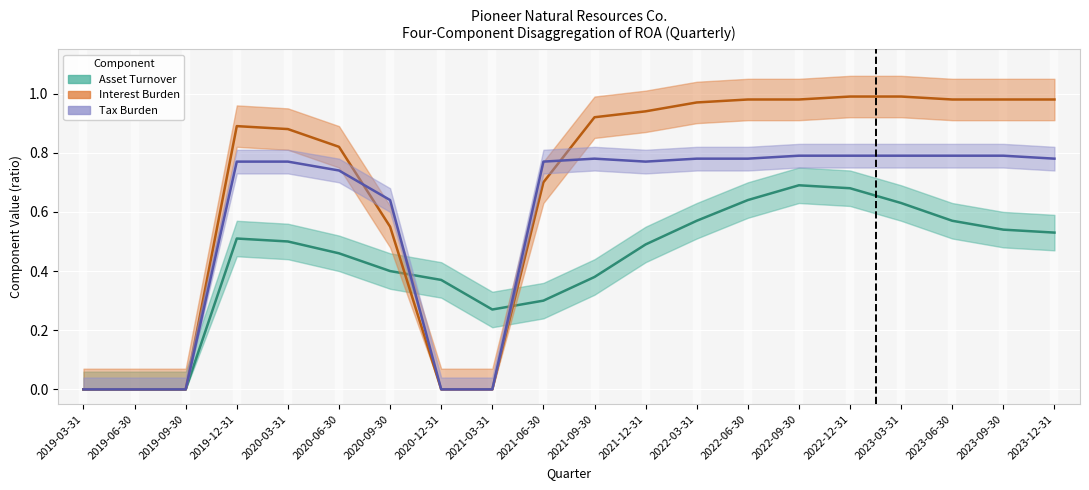

How many categories are shown in the chart?

20